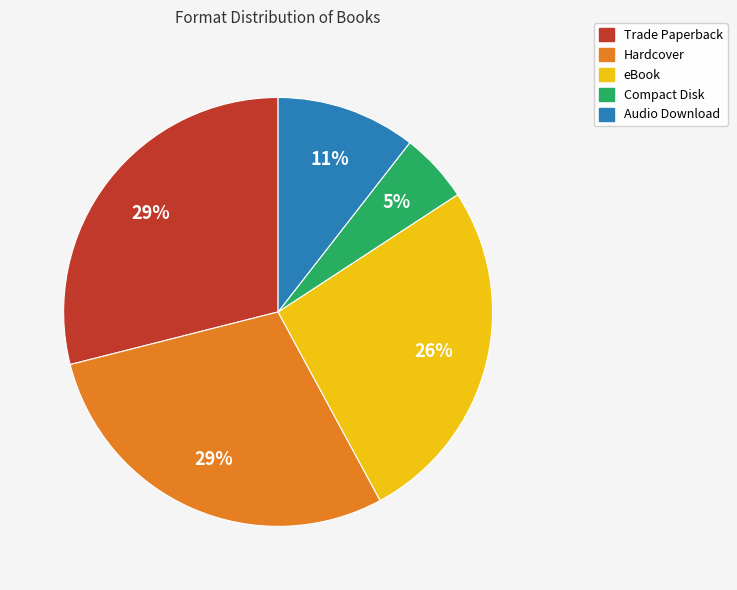

To the nearest percent, what is the difference between the largest and smallest slice percentages?

24%